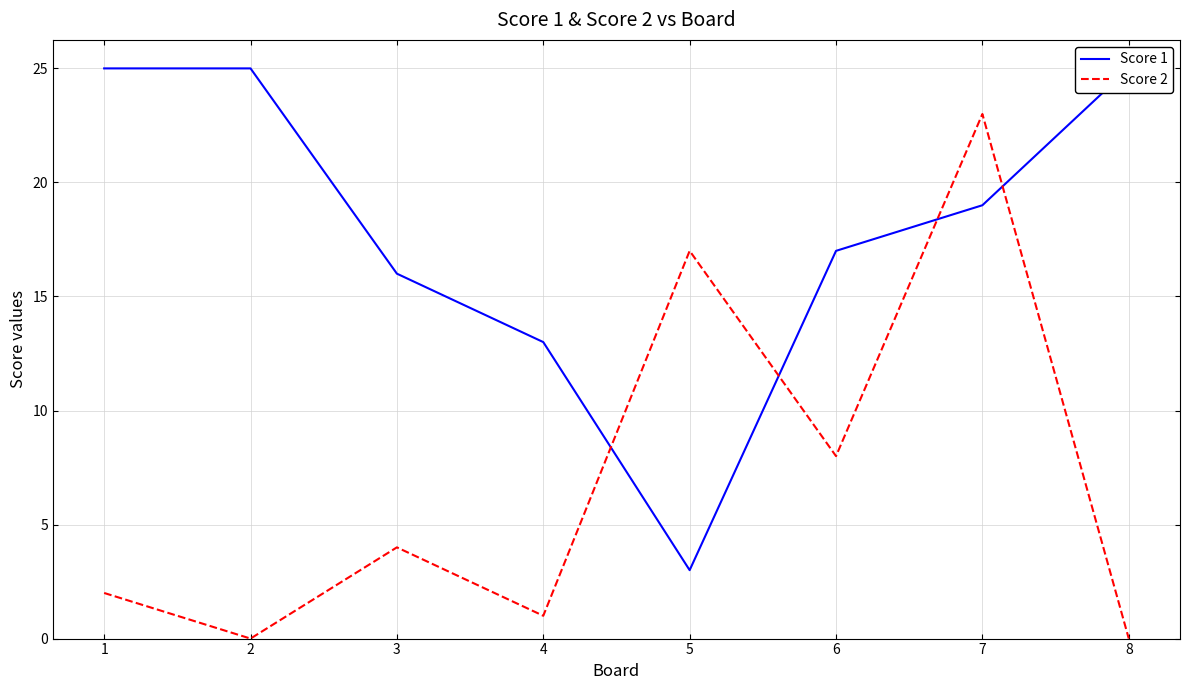

Does the chart display data point markers on the line(s)?

No